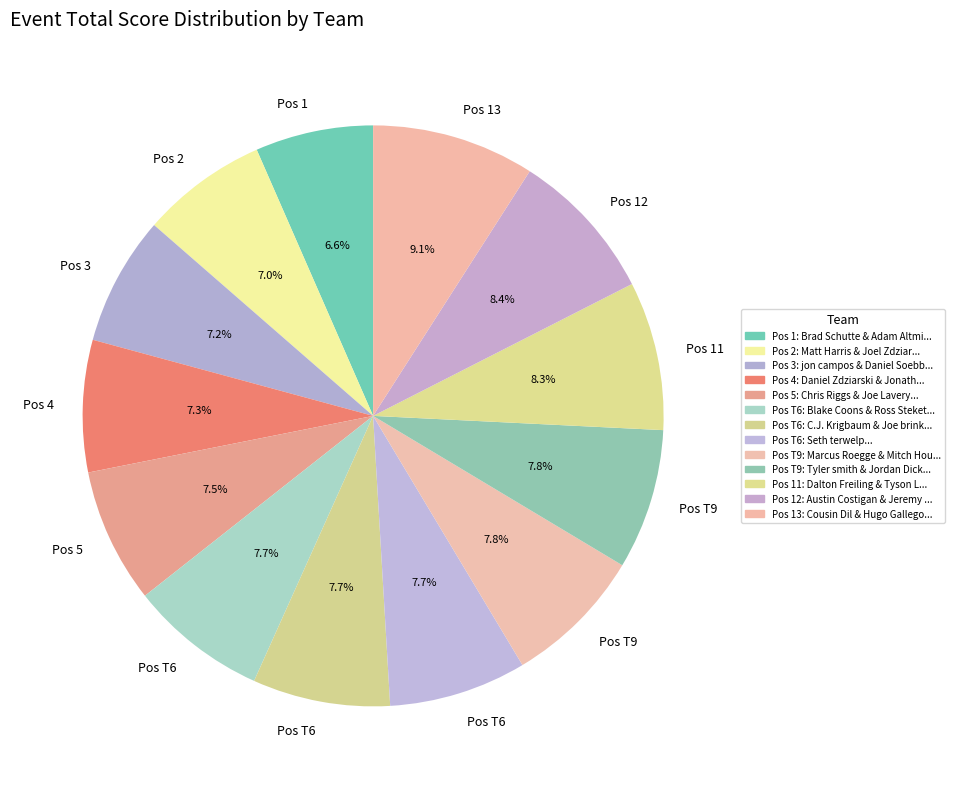

Count the number of slices in the pie.

13